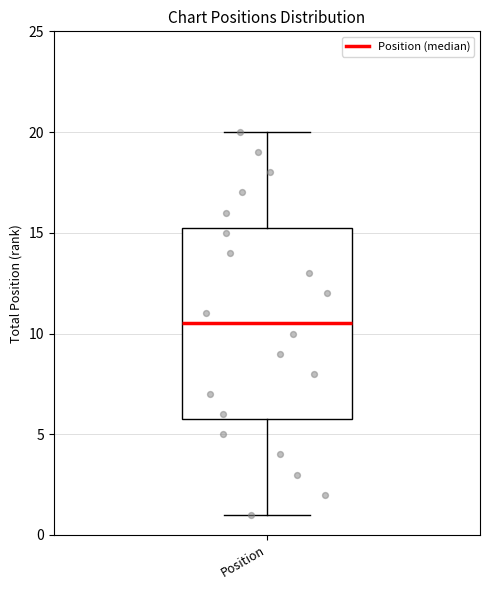

Transcribe this box plot: give where the median line is, the range the box spans, and where the two whiskers end, as read against the y-axis. The values are not printed on the chart, so give them approximately, as read against the axis.

median 10.5, box 6.0 to 15.5, whiskers 1.0 to 20.0